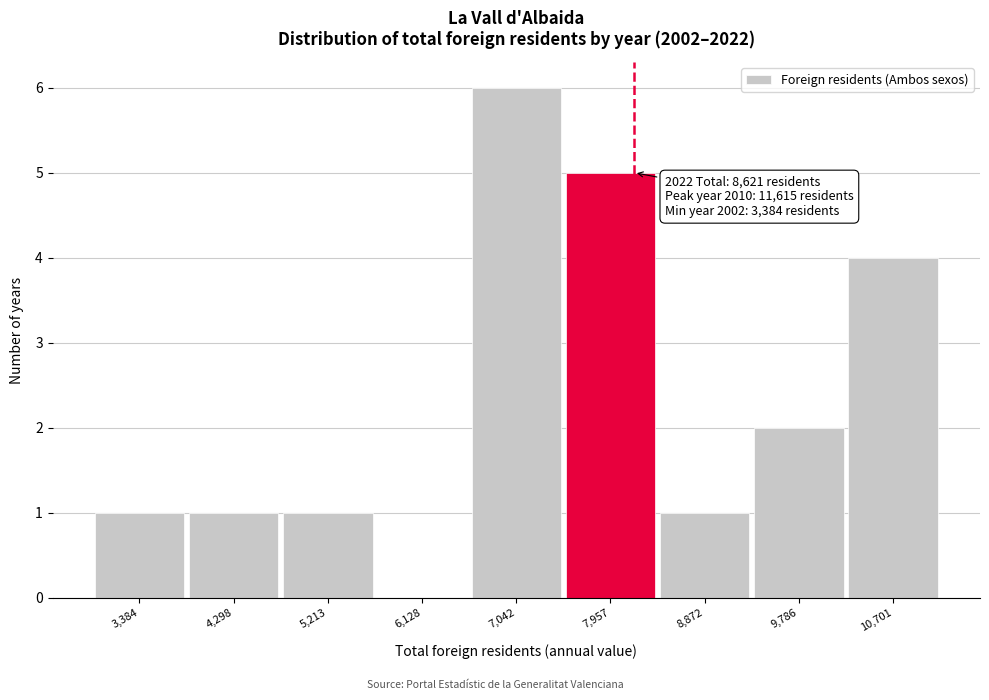

Reading left to right, what are all the values shown in this chart?

3,384=1	4,298=1	5,213=1	6,128=0	7,042=6	7,957=5	8,872=1	9,786=2	10,701=4